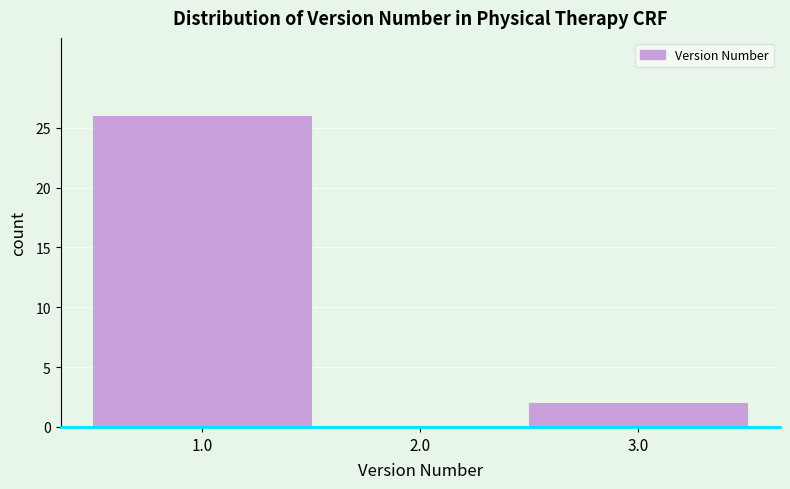

Reading left to right, list every bar in this chart as the range it spans on the x-axis followed by its height. The values are not printed on the chart, so give them approximately, as read against the axis.

0.5 to 1.5: 26
1.5 to 2.5: 0
2.5 to 3.5: 2